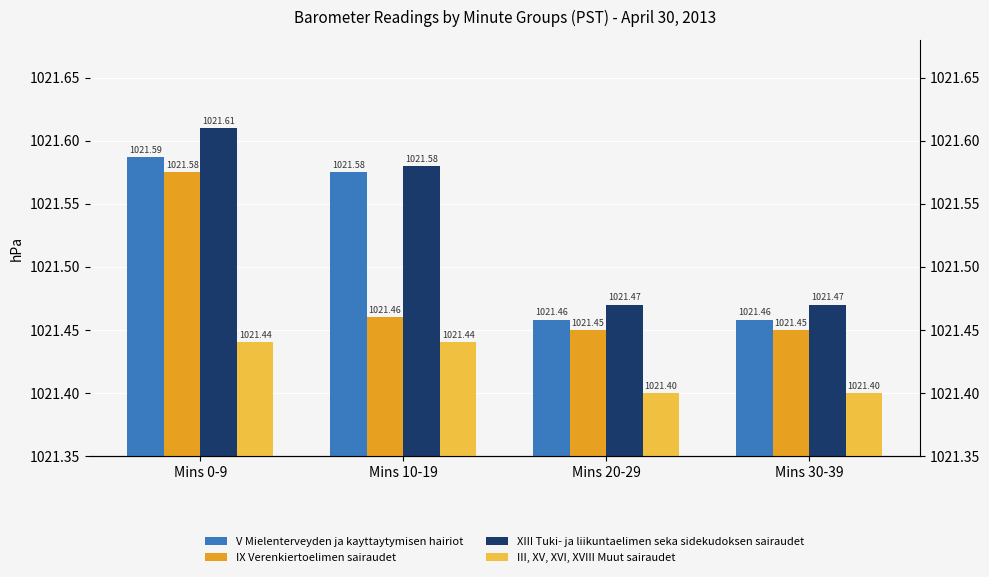

Which label corresponds to the smallest value in the chart?

Mins 20-29